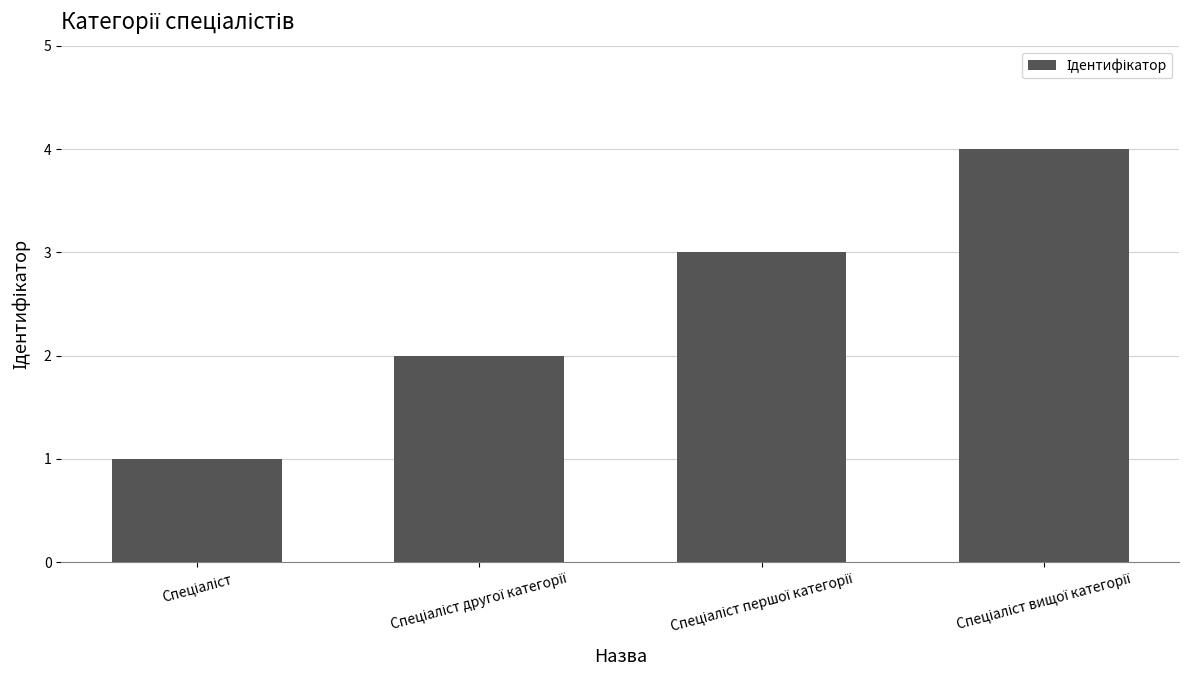

What is the sum of all values?

10